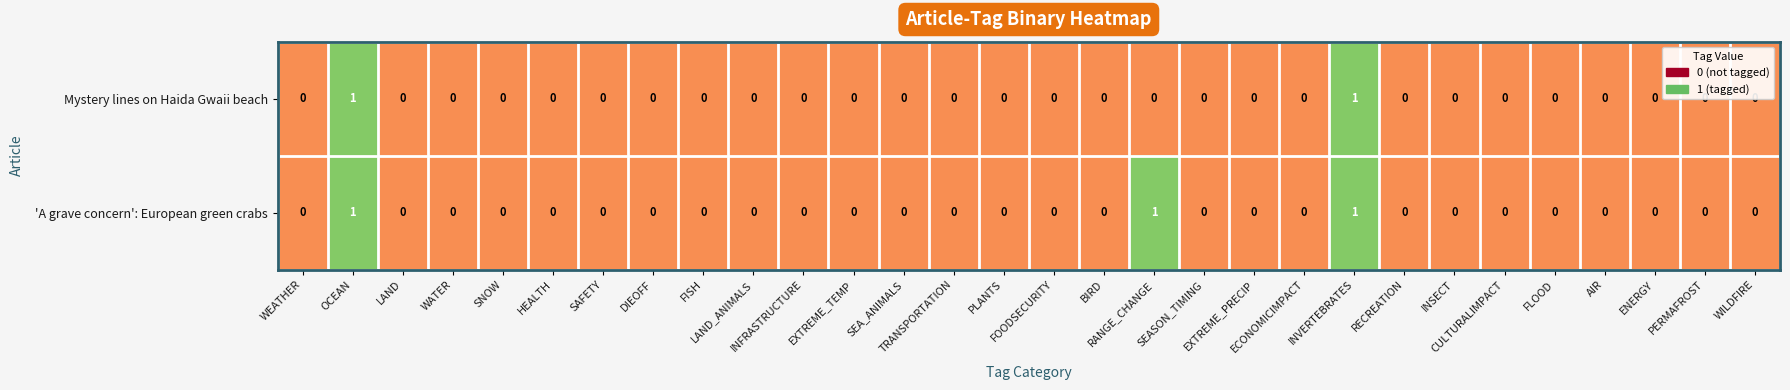

Count the Mystery lines on Haida Gwaii beach values in the range 0 to 1.

30